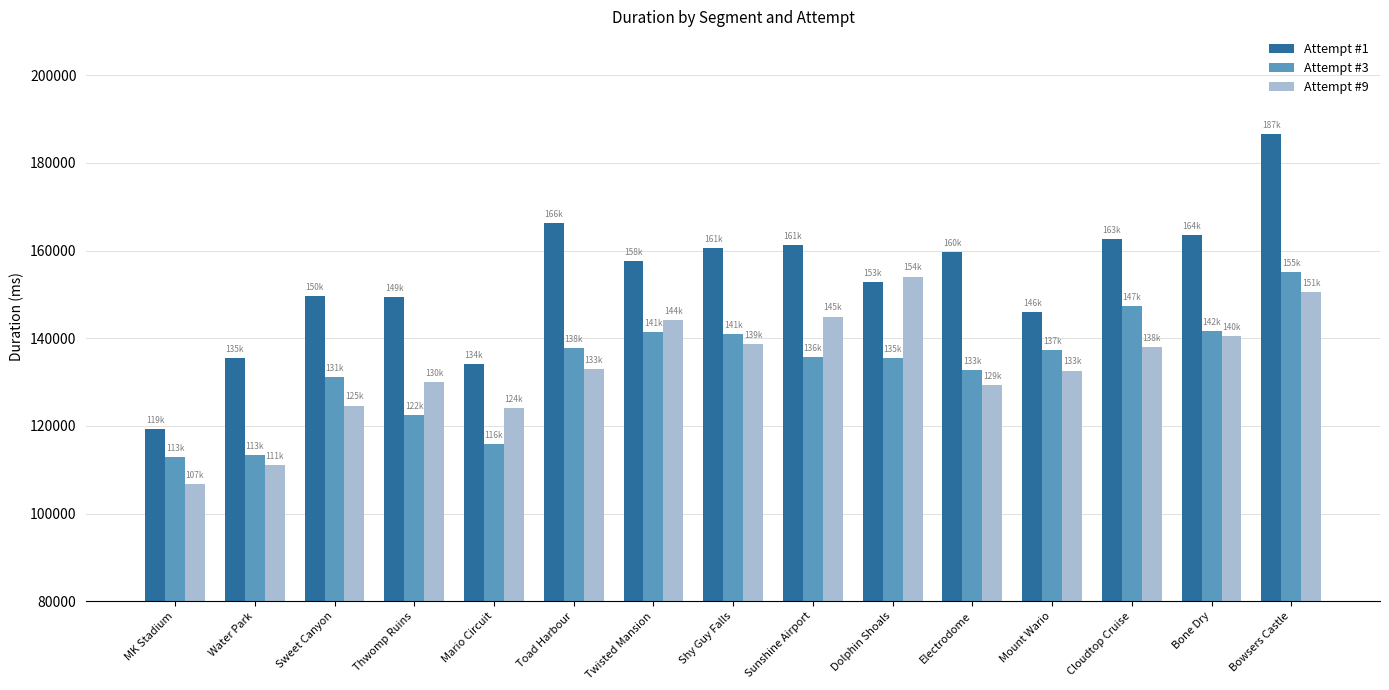

What is the value of the Attempt #1 bar at the 6th from the left?

166168